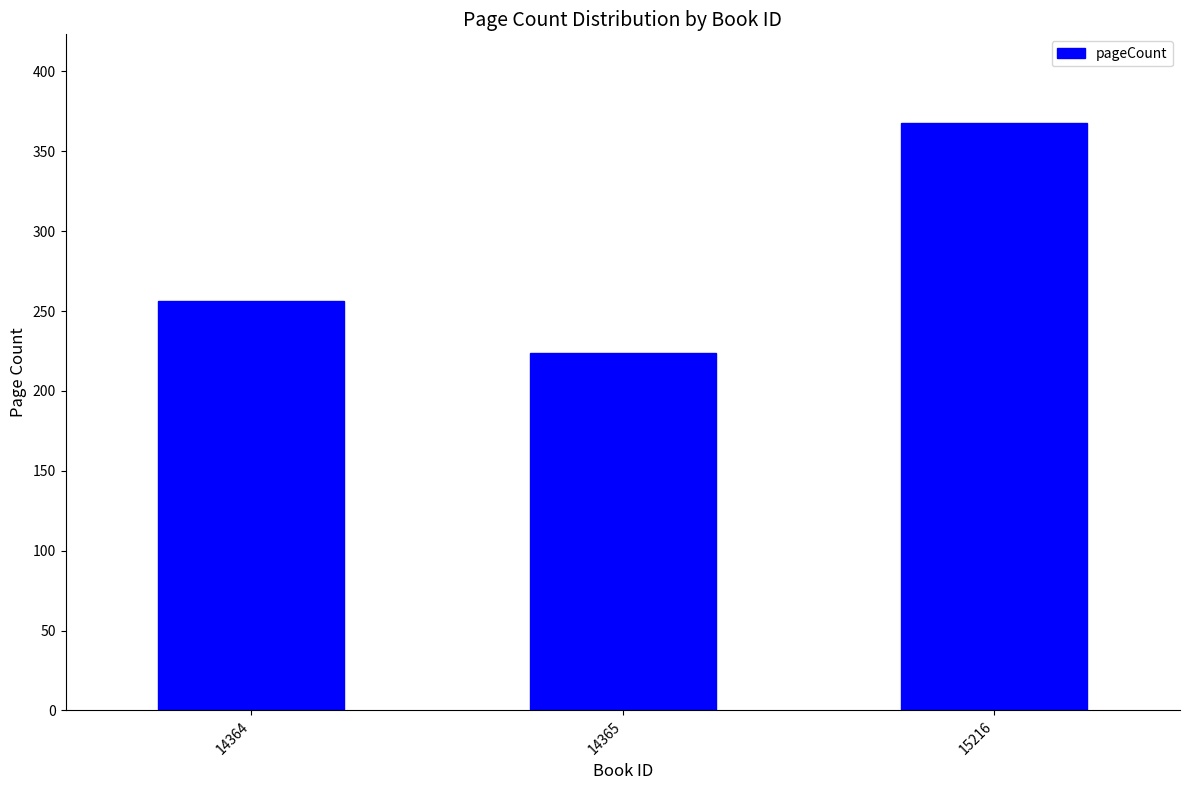

Is it true that the value at 14364 is 256?

True